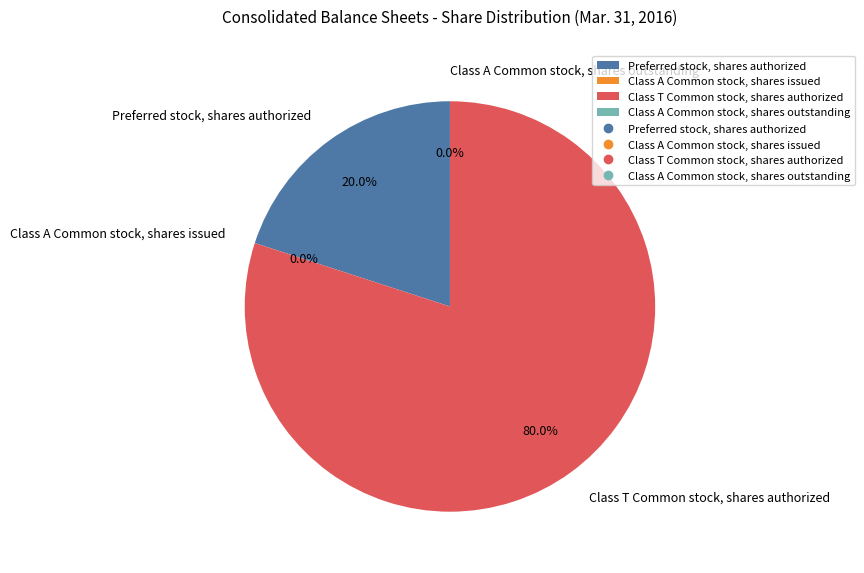

How much of the chart is everything except Preferred stock, shares authorized?

80.0%